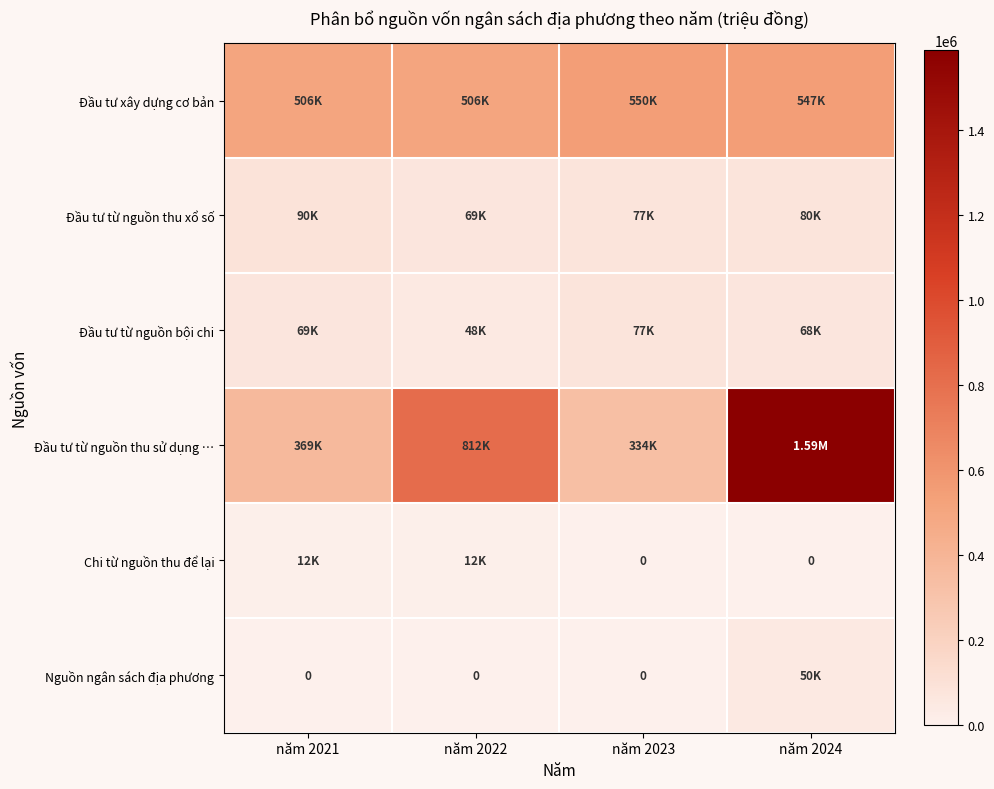

What is the difference between the highest and lowest values at năm 2023?

550053.9